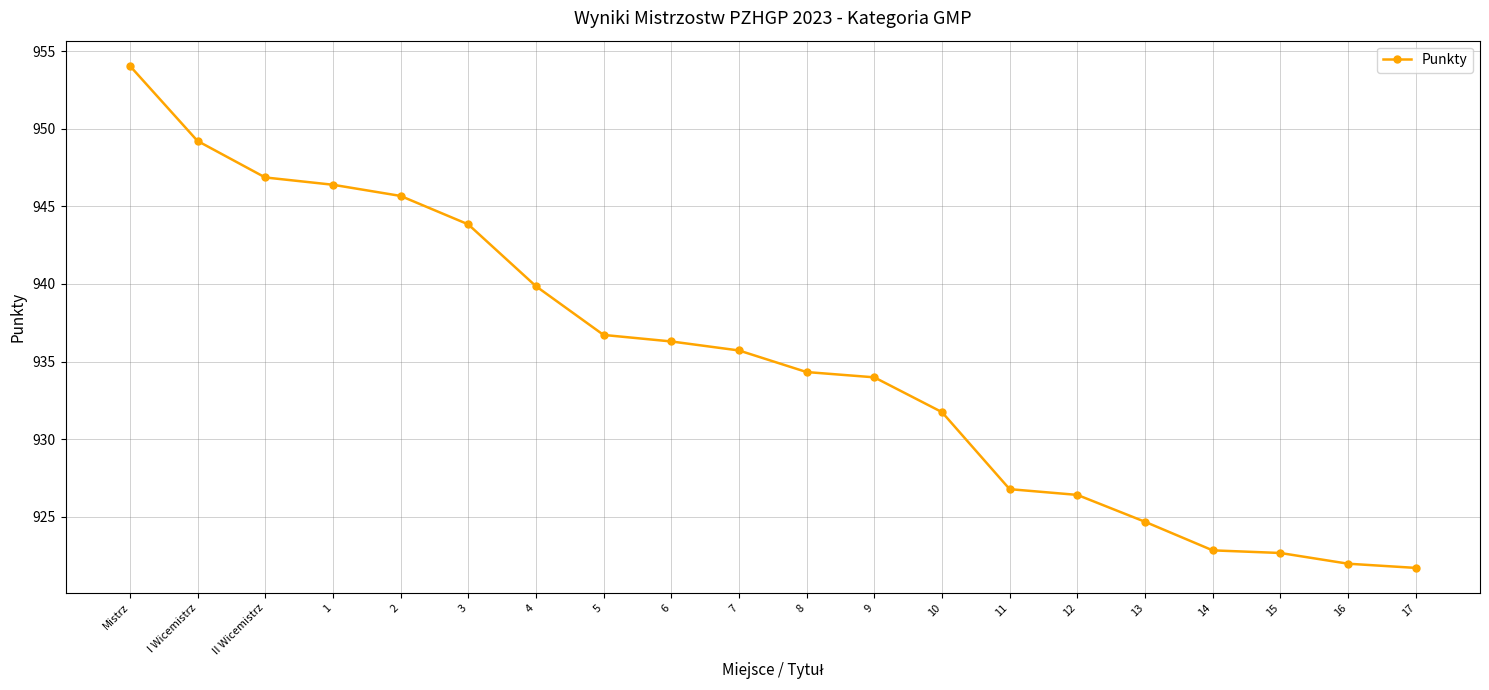

What is the change in value from 1 to 14?

-23.5